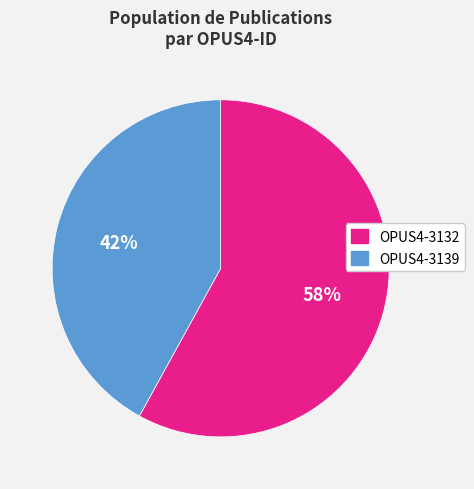

To the nearest percent, what is the average slice percentage?

50%